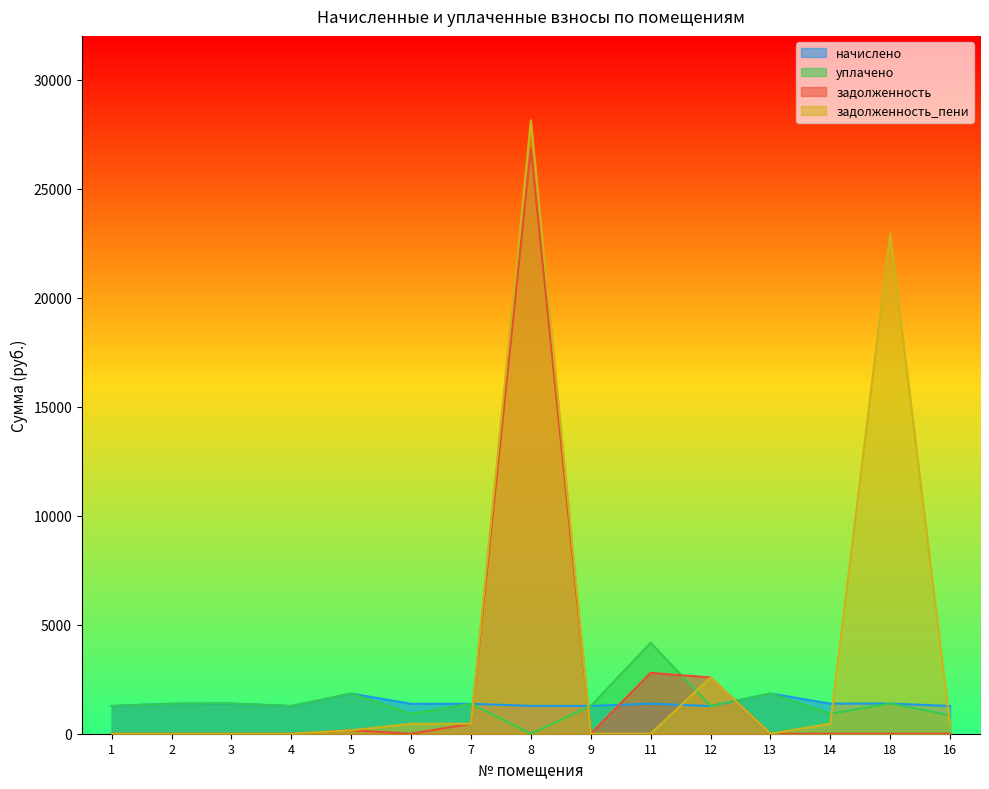

What position from the right is 6?

10